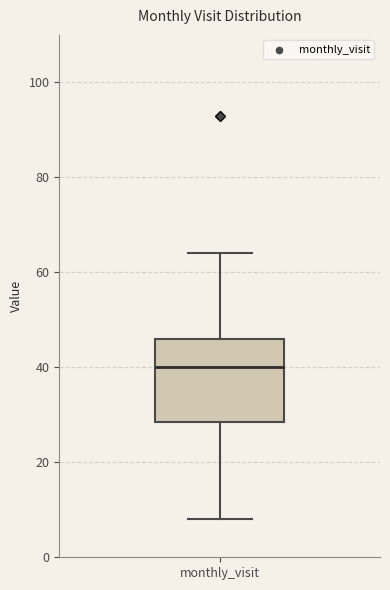

Where is the upper edge of the box for monthly_visit on the y-axis? The values are not printed on the chart, so give them approximately, as read against the axis.

46